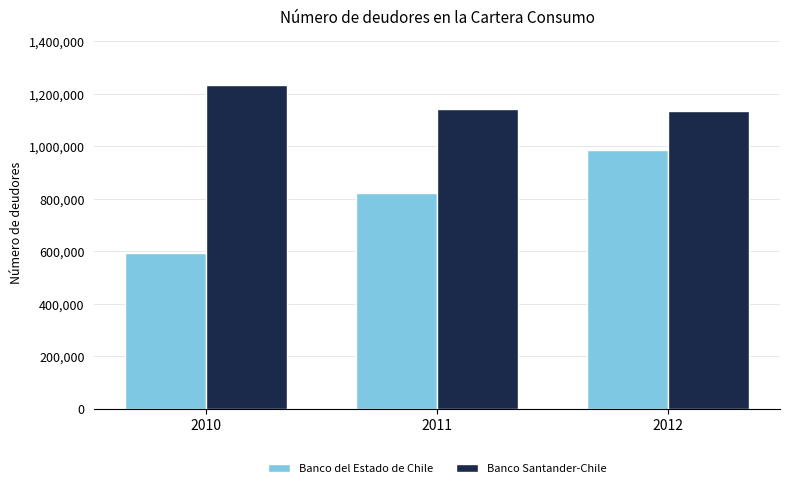

Rank the series by their maximum value, from lowest to highest.

Banco del Estado de Chile, Banco Santander-Chile